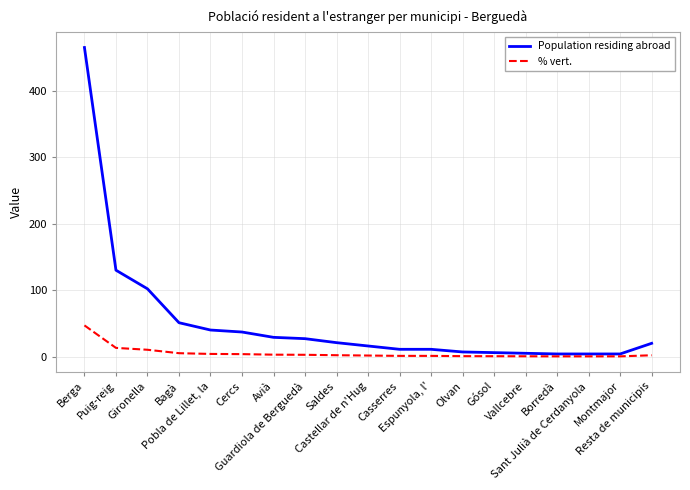

The % vert. series shows 3.7 at Cercs. True or false?

True